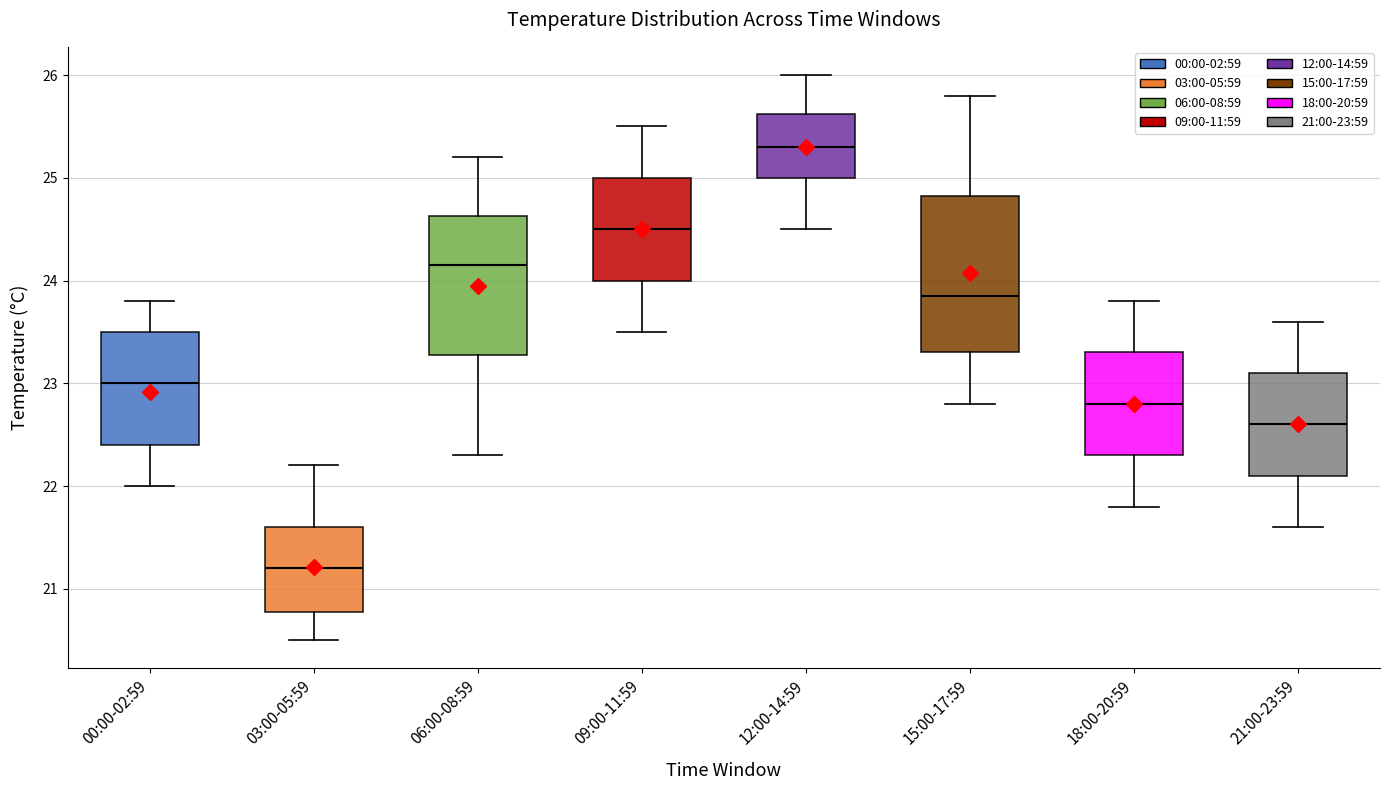

Reading left to right, read every box against the y-axis: the position of its median line, the range the box covers, and the ends of its whiskers. The values are not printed on the chart, so give them approximately, as read against the axis.

00:00-02:59: median 23.0, box 22.4 to 23.5, whiskers 22.0 to 23.8
03:00-05:59: median 21.2, box 20.8 to 21.6, whiskers 20.5 to 22.2
06:00-08:59: median 24.2, box 23.3 to 24.6, whiskers 22.3 to 25.2
09:00-11:59: median 24.5, box 24.0 to 25.0, whiskers 23.5 to 25.5
12:00-14:59: median 25.3, box 25.0 to 25.6, whiskers 24.5 to 26.0
15:00-17:59: median 23.9, box 23.3 to 24.8, whiskers 22.8 to 25.8
18:00-20:59: median 22.8, box 22.3 to 23.3, whiskers 21.8 to 23.8
21:00-23:59: median 22.6, box 22.1 to 23.1, whiskers 21.6 to 23.6